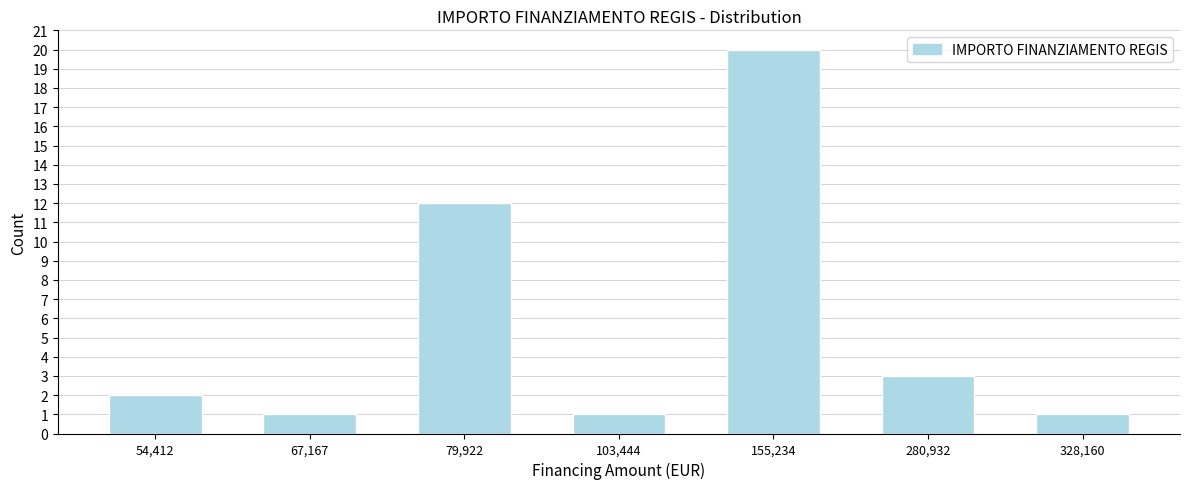

Reading left to right, extract all data points from this chart.

2	1	12	1	20	3	1